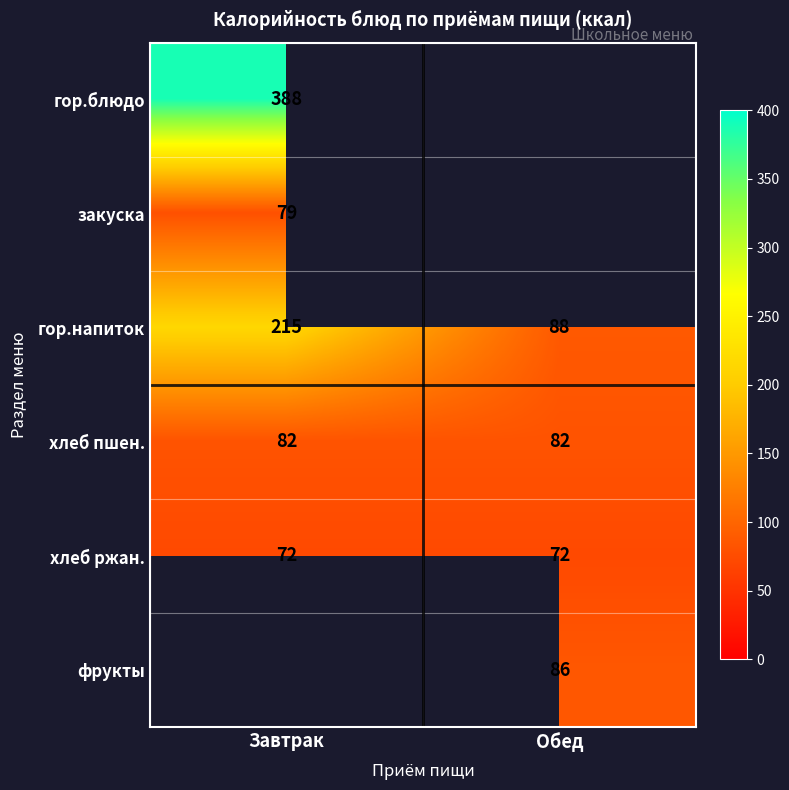

What is the smallest value displayed?

72.0